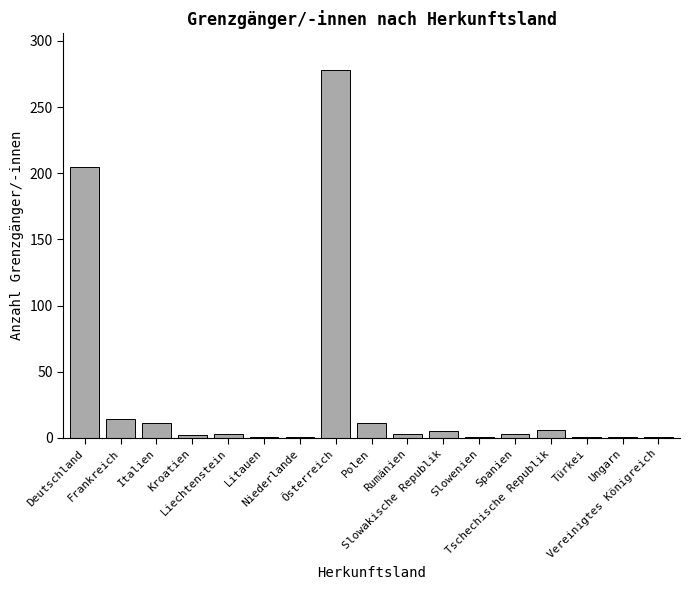

What is the greatest value displayed?

278